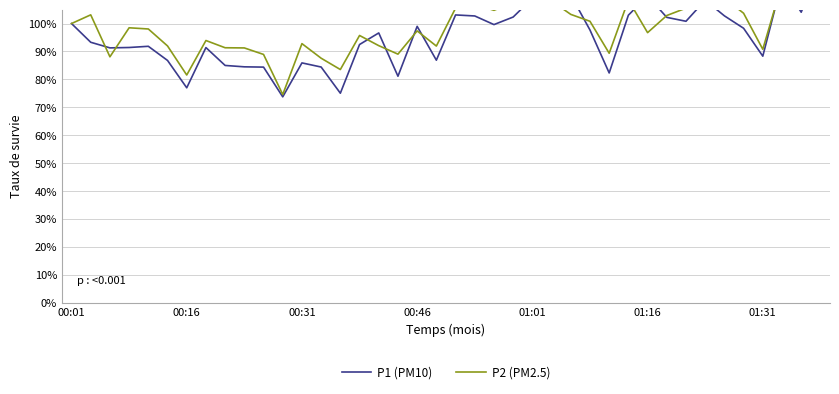

Which series changed the most between 01:16 and 22?

P1 (PM10)